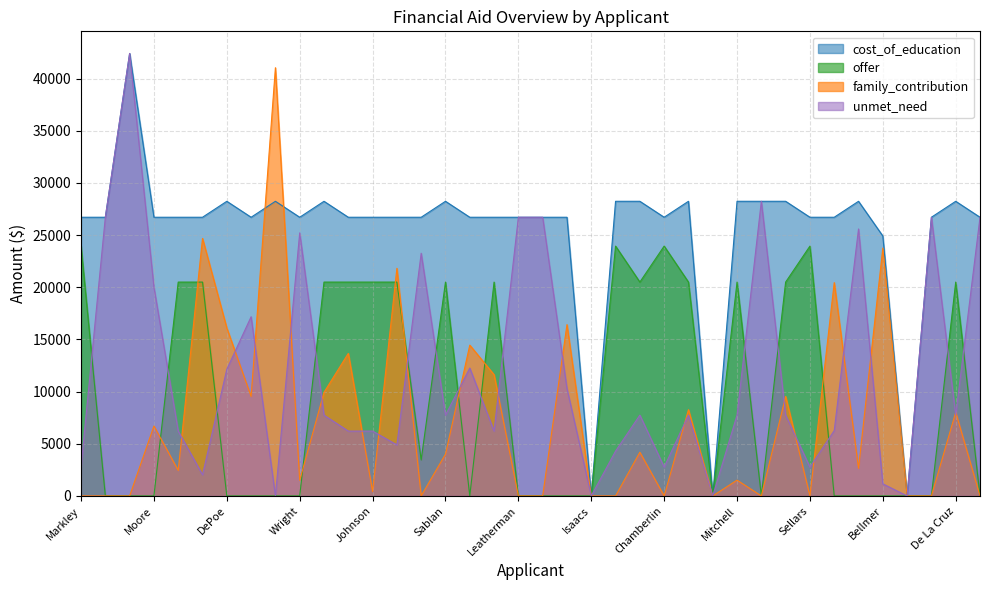

After their last crossing, which series has the higher values: family_contribution or offer?

family_contribution